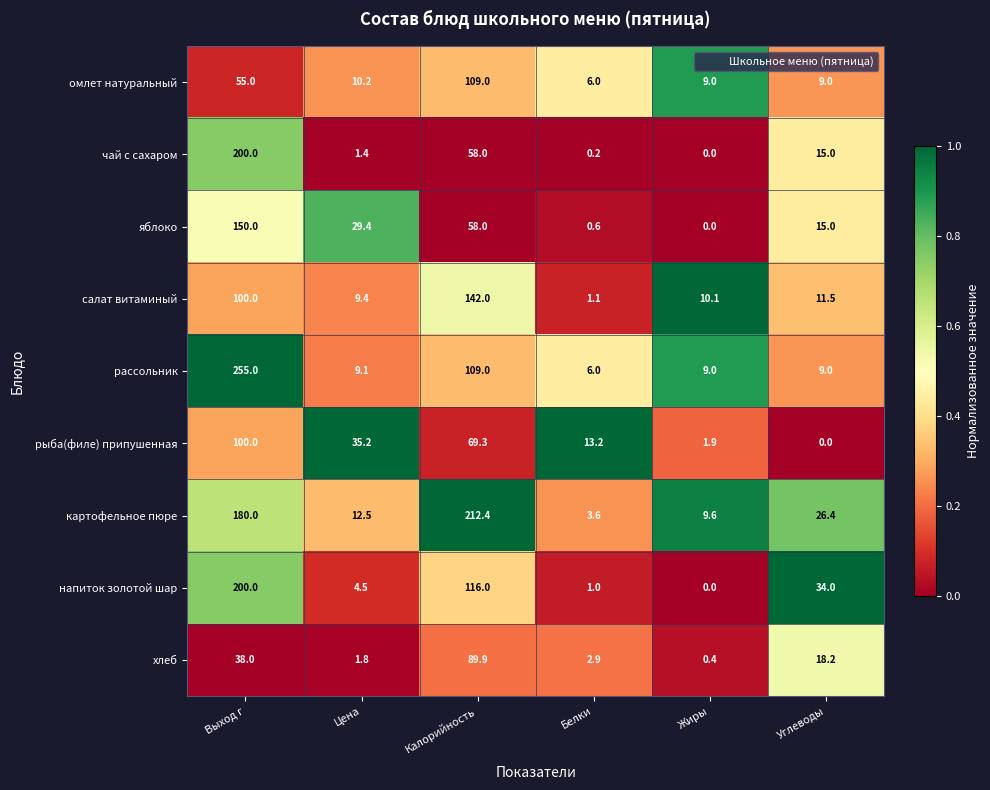

At which category is the sum across all series the highest?

Выход г